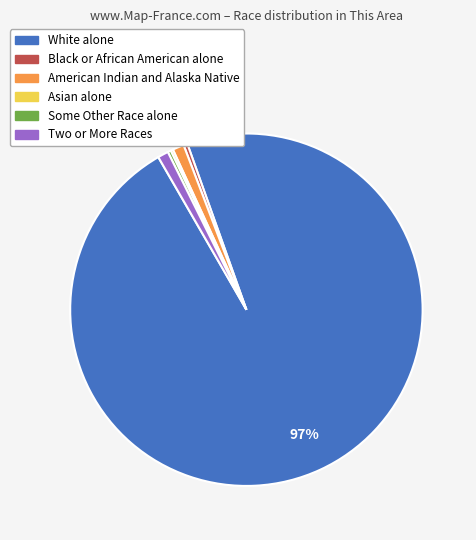

Is there a majority slice in this chart?

Yes